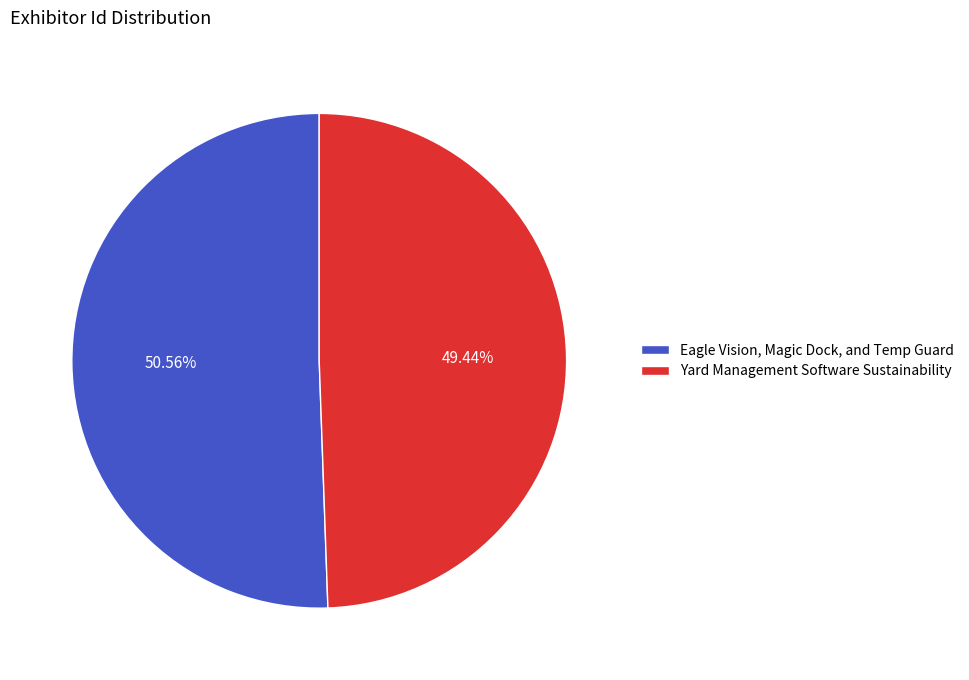

Approximately how many times larger is the value at Yard Management Software Sustainability compared to Eagle Vision, Magic Dock, and Temp Guard?

1.0